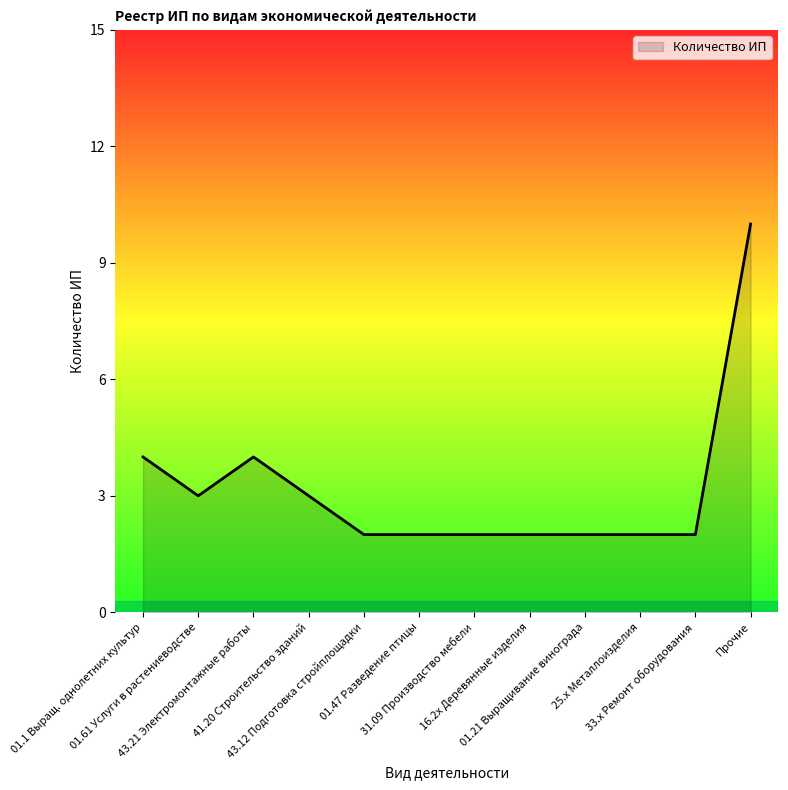

What is the greatest value displayed?

10